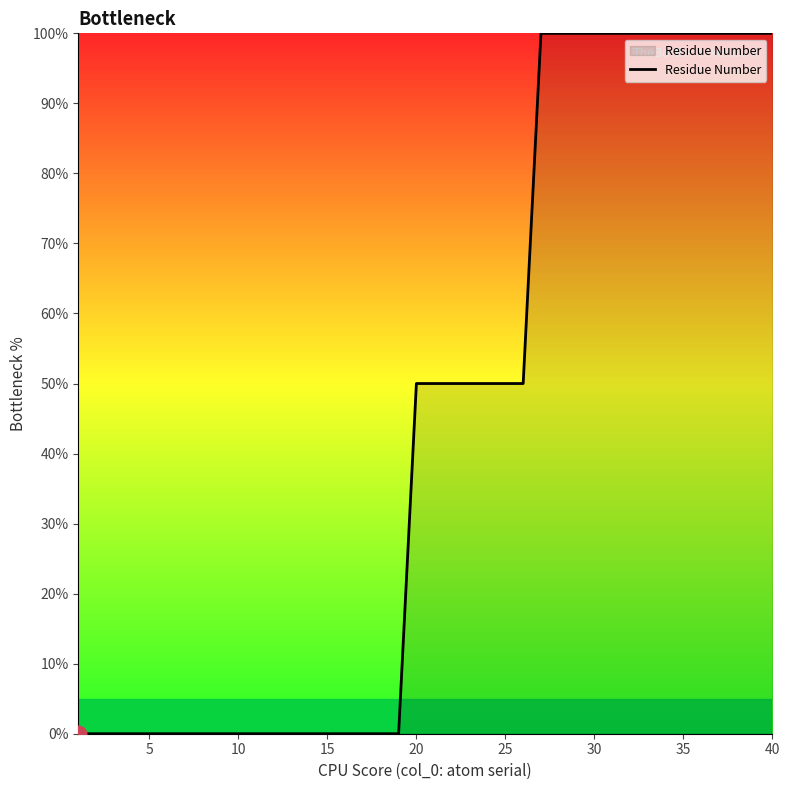

How many lines are shown in the chart?

1